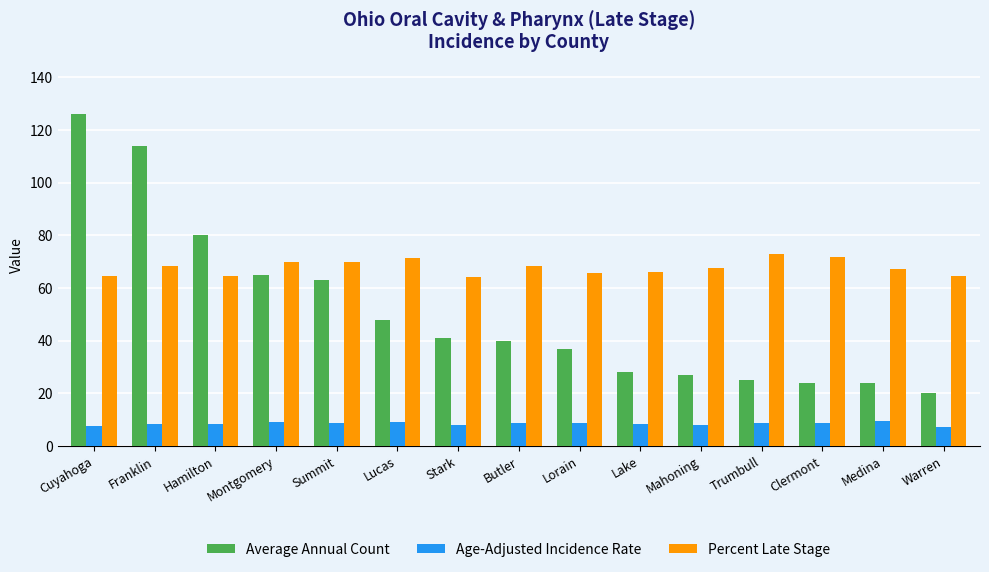

What is the sum of the Average Annual Count values at Mahoning and Franklin?

141.0